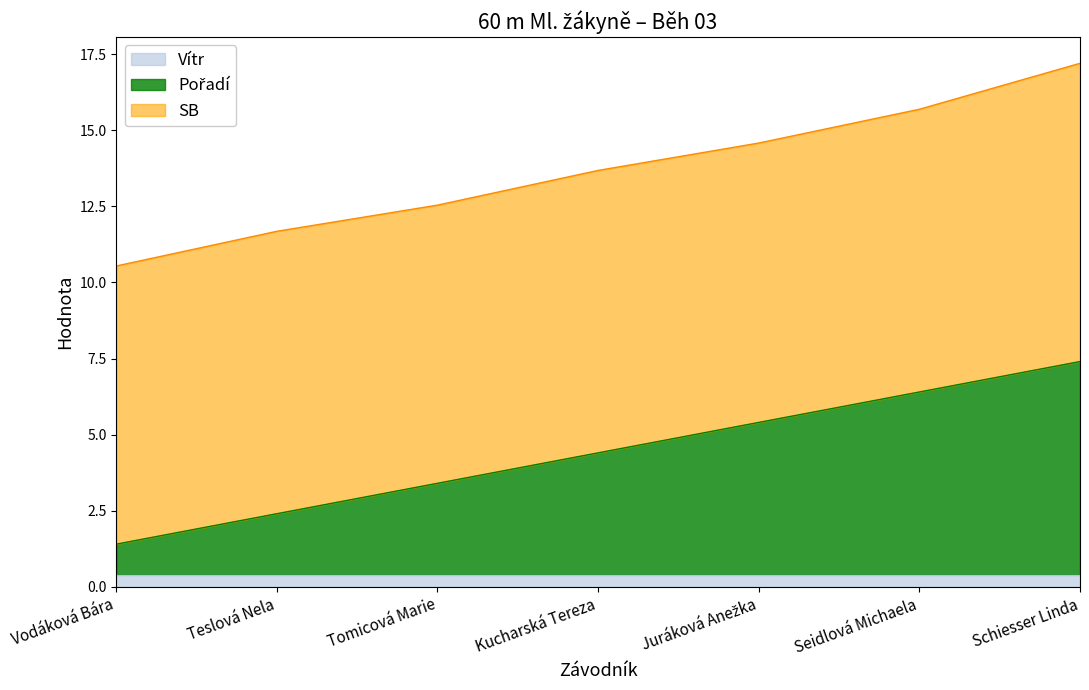

At how many categories does at least one series exceed 2?

7